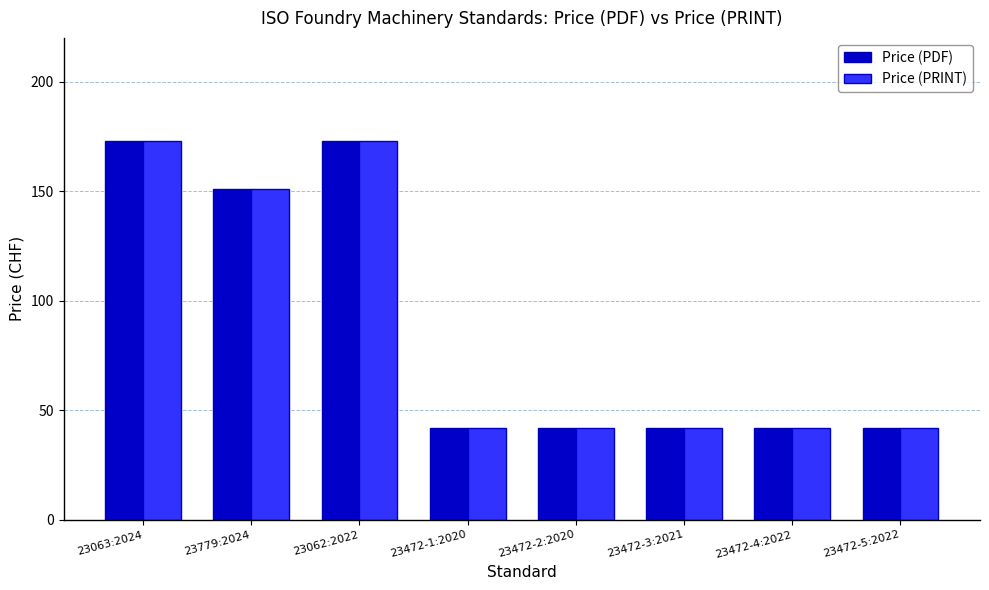

What is the difference between the maximum and minimum values in the Price (PRINT) series?

131